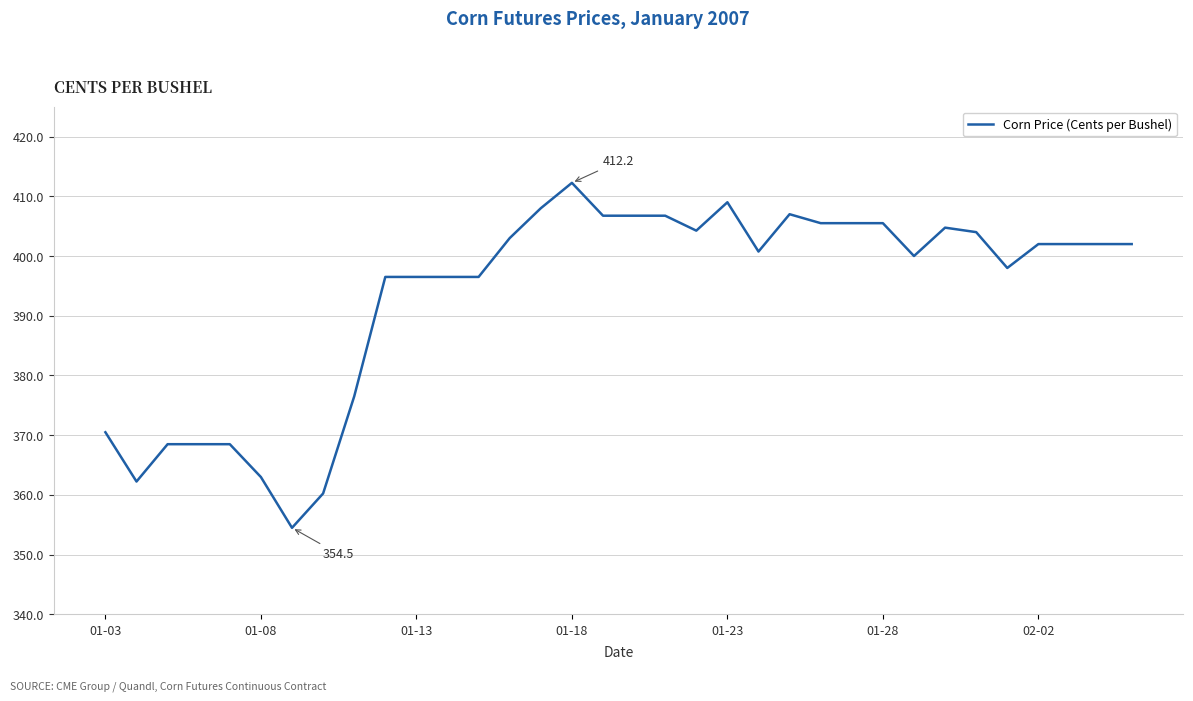

What is the minimum value shown in the chart?

354.5